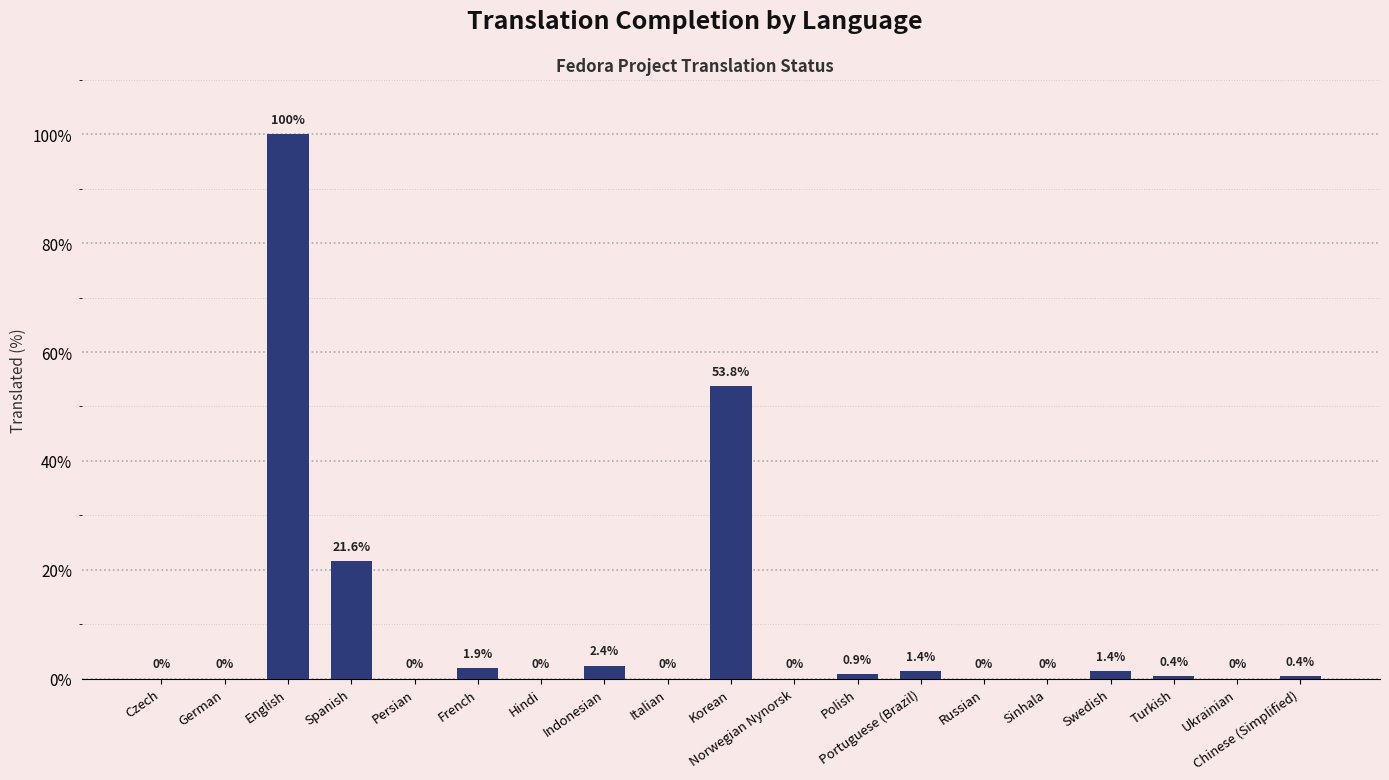

Which has a higher value, Russian or English?

English